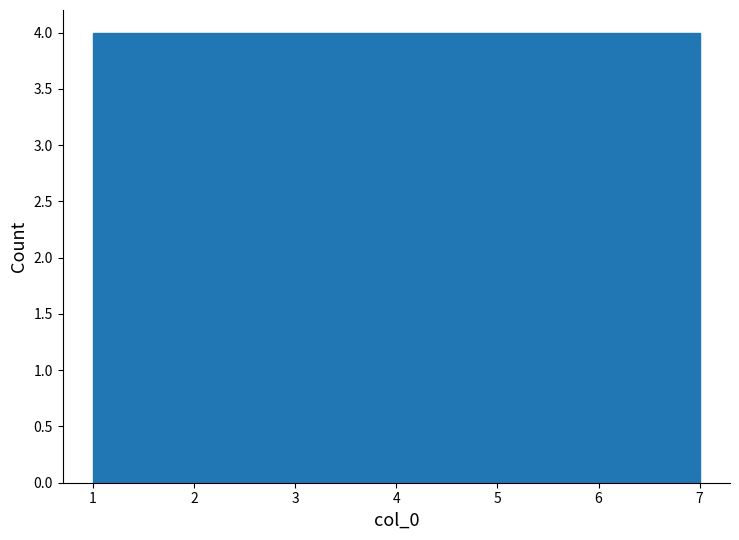

Reading left to right, transcribe this chart: for each bar, give the range it covers on the x-axis and its height. Neither the bar edges nor the heights are printed on the chart, so give them approximately, as read against the axes.

1.0 to 1.9: 4
1.9 to 2.7: 4
2.7 to 3.6: 4
3.6 to 4.4: 4
4.4 to 5.3: 4
5.3 to 6.1: 4
6.1 to 7.0: 4